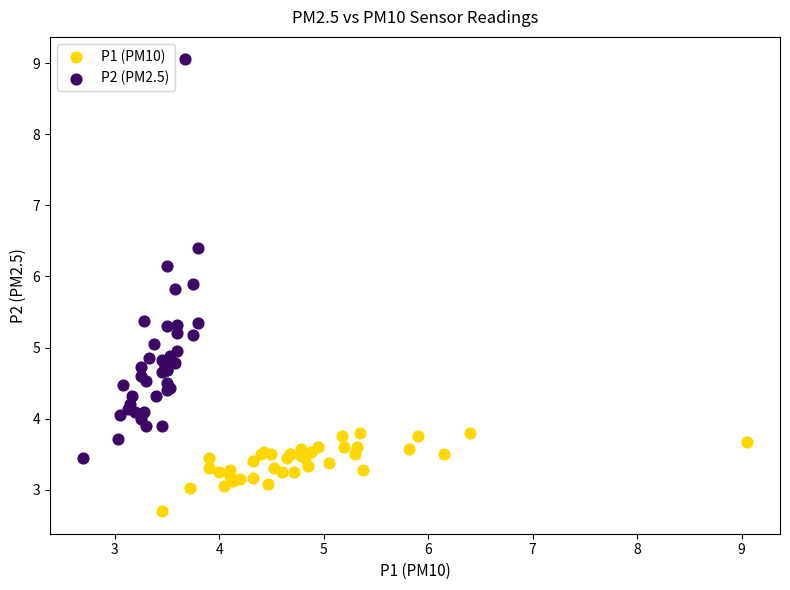

Which series reaches the maximum Y coordinate?

P2 (PM2.5)